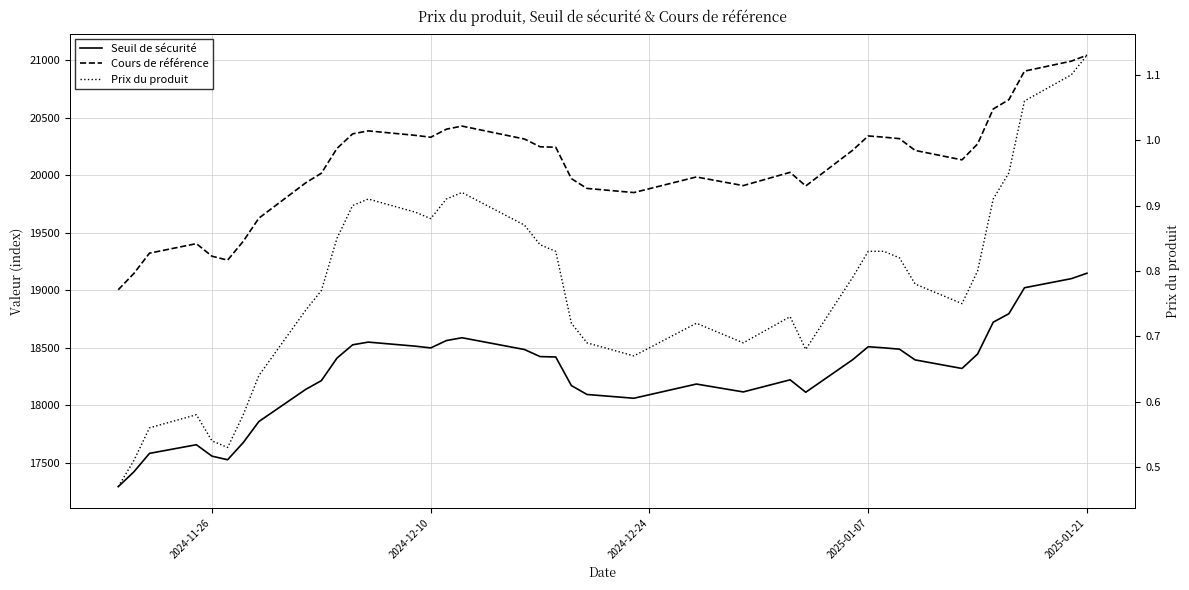

The Cours de référence series shows 28381.8 at 26. True or false?

False